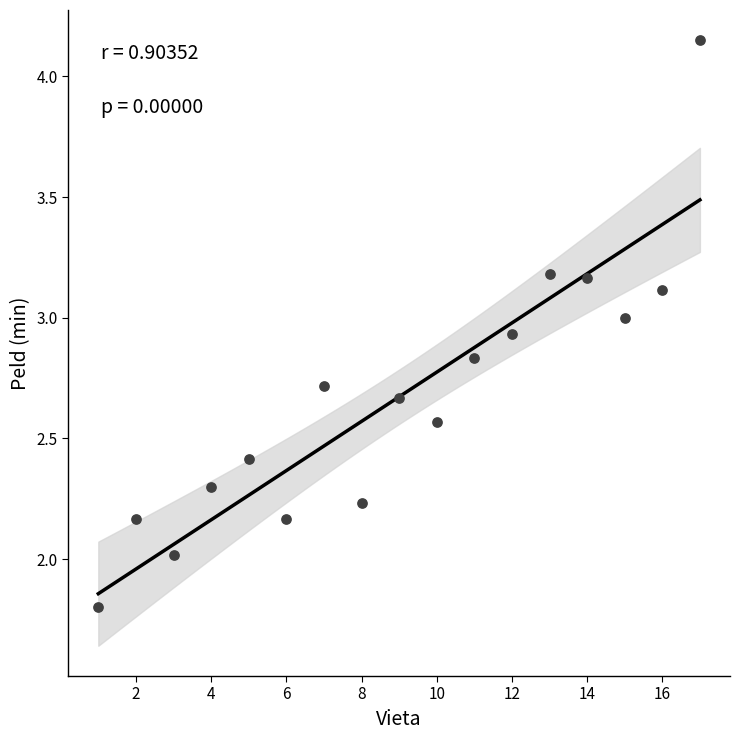

What is the range of X values (max minus min)?

16.0